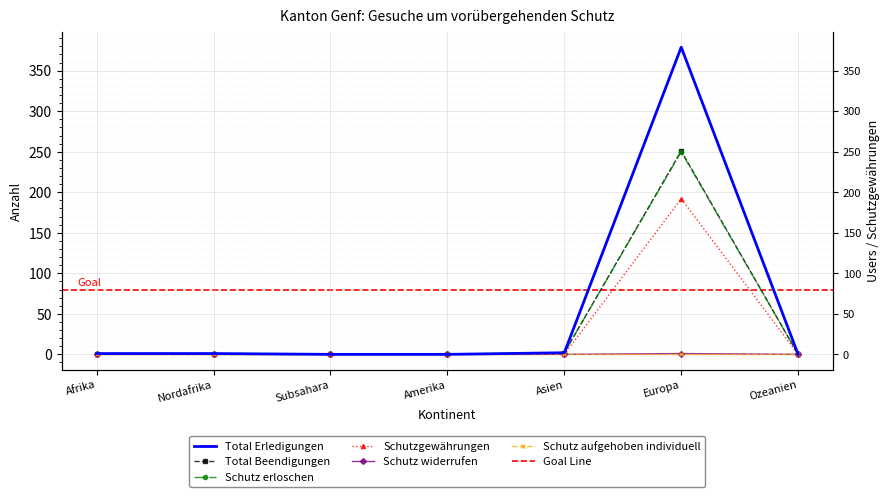

How many positive values does the Schutzgewährungen series have?

1